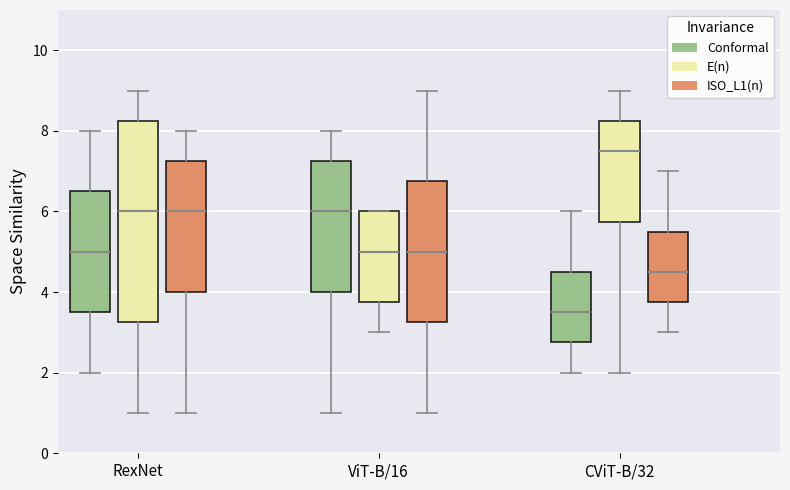

Which box has the lowest median line?

CViT-B/32 (Conformal)